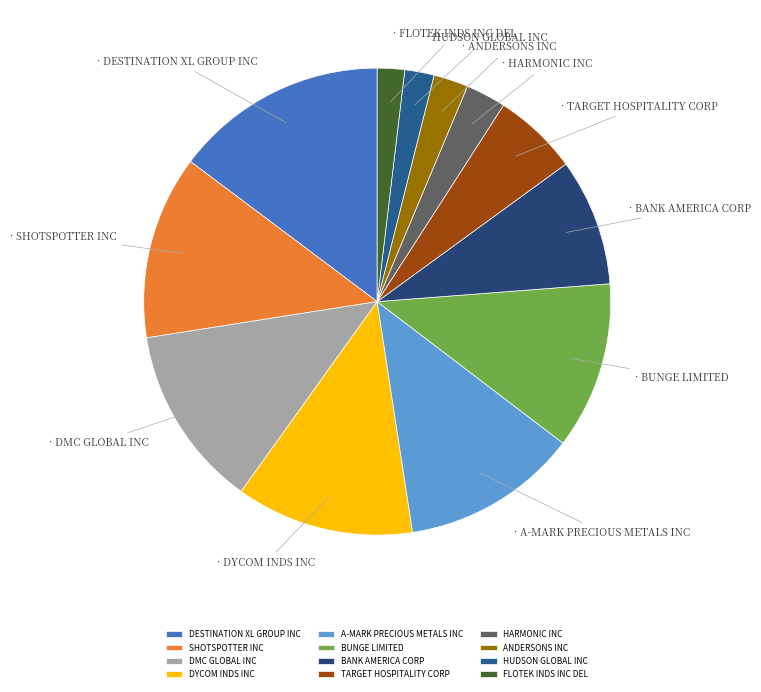

The HARMONIC INC slice represents 3% of the pie. True or false?

True